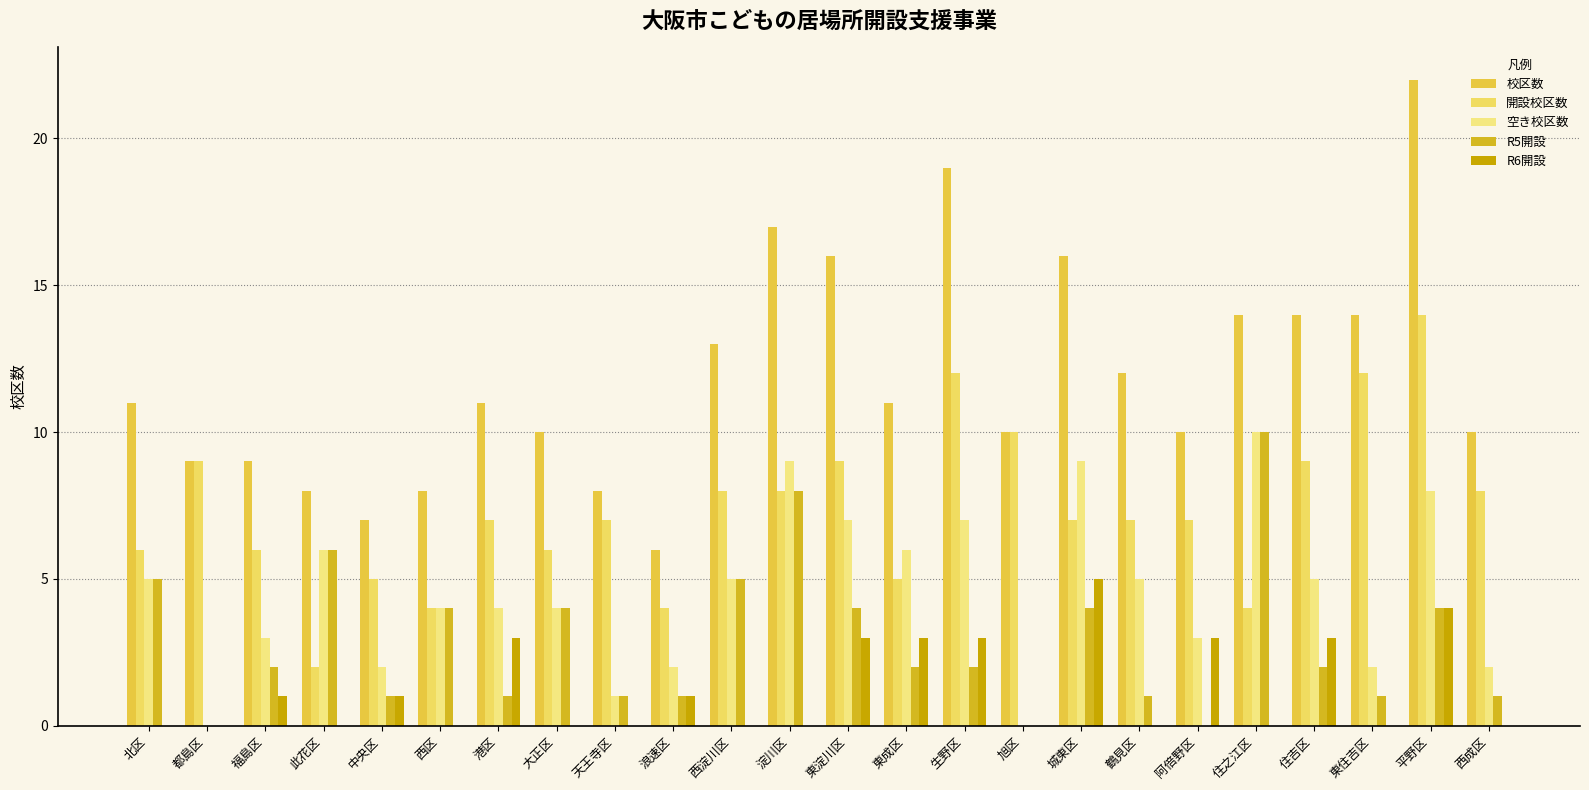

Are the bars horizontal?

No